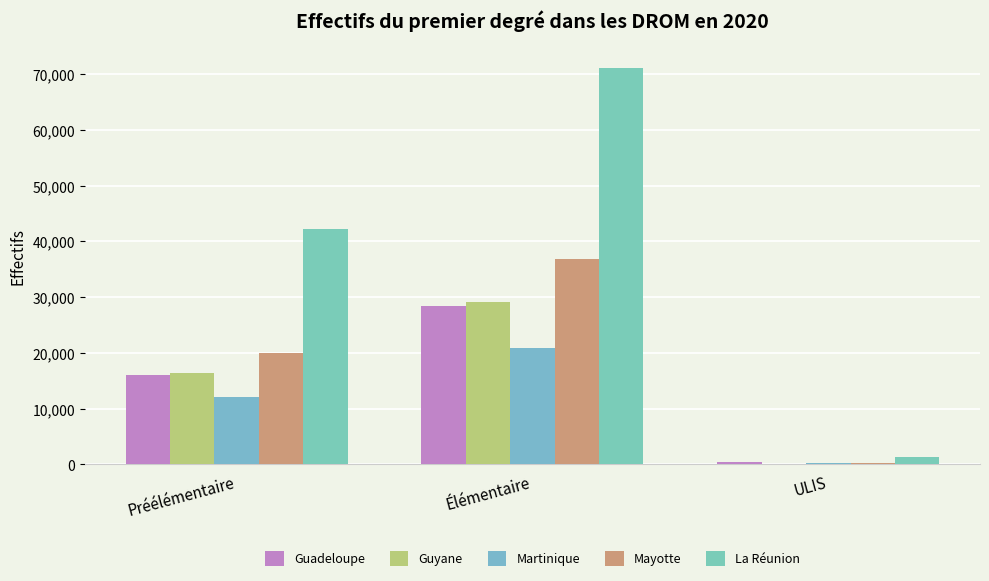

Are the bars horizontal?

No